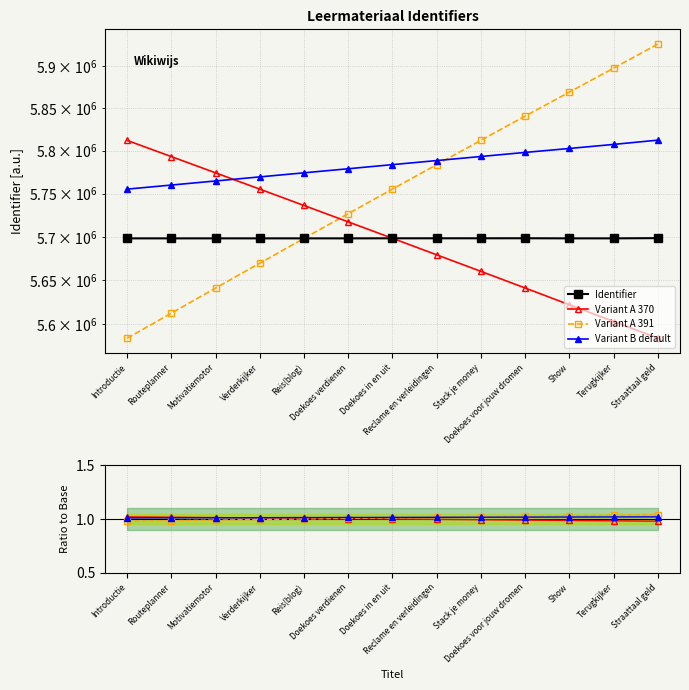

Which has a higher value, Reclame en verleidingen or Routeplanner?

Reclame en verleidingen